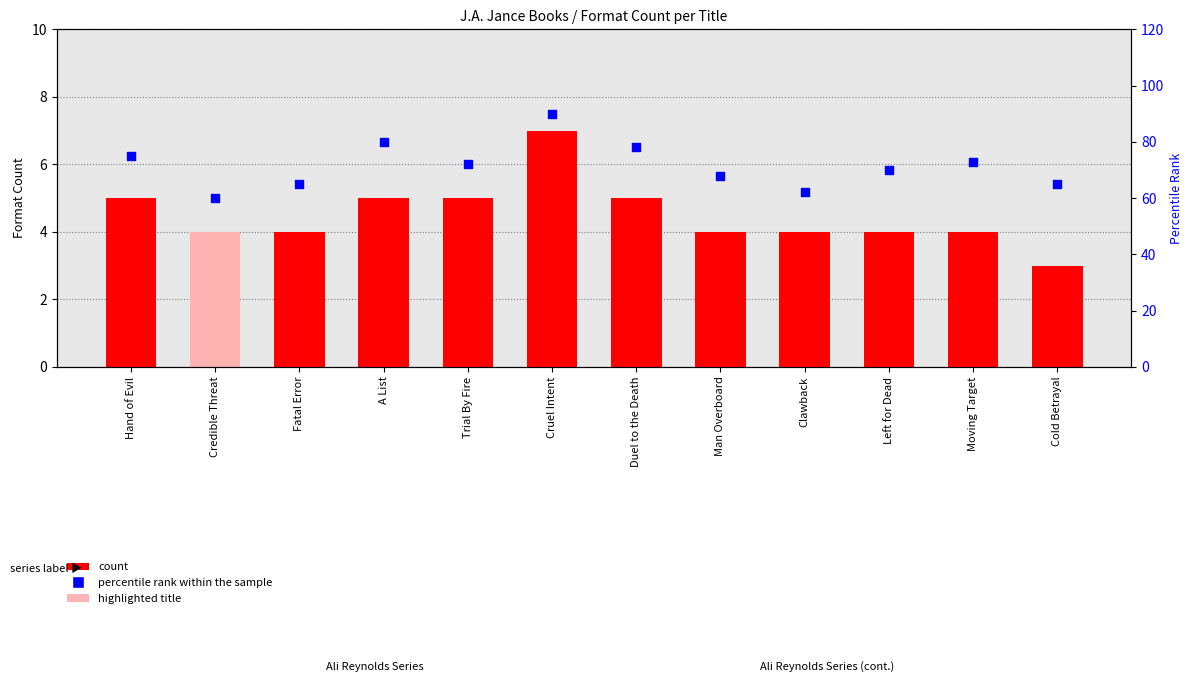

At which category is the sum across all series the highest?

Cruel Intent